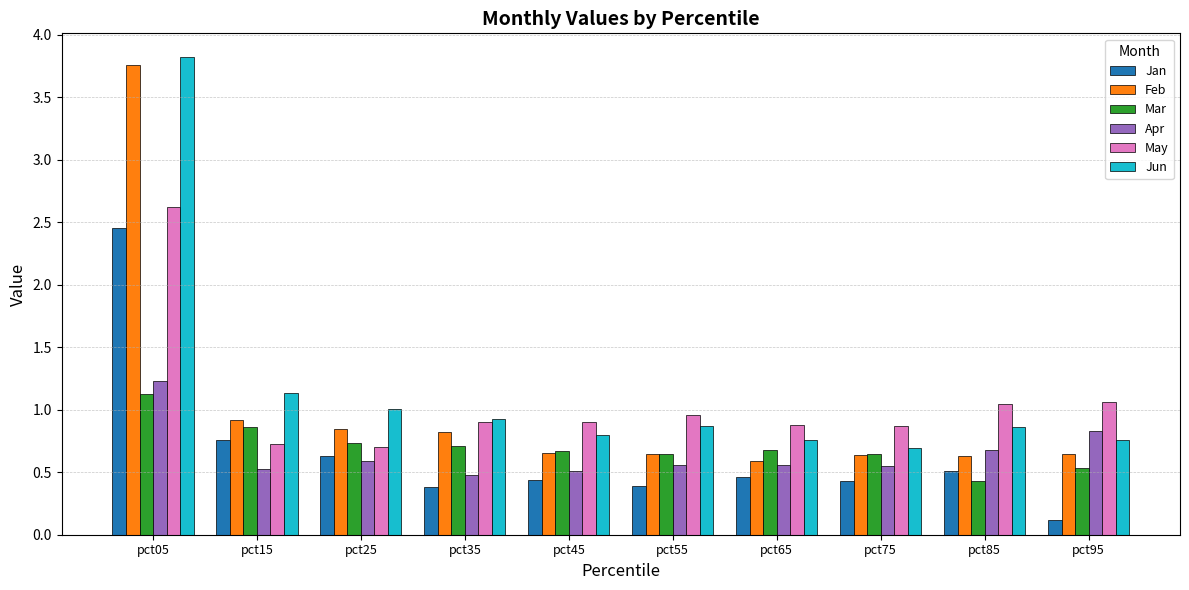

What is the difference between the maximum and minimum values in the May series?

1.9